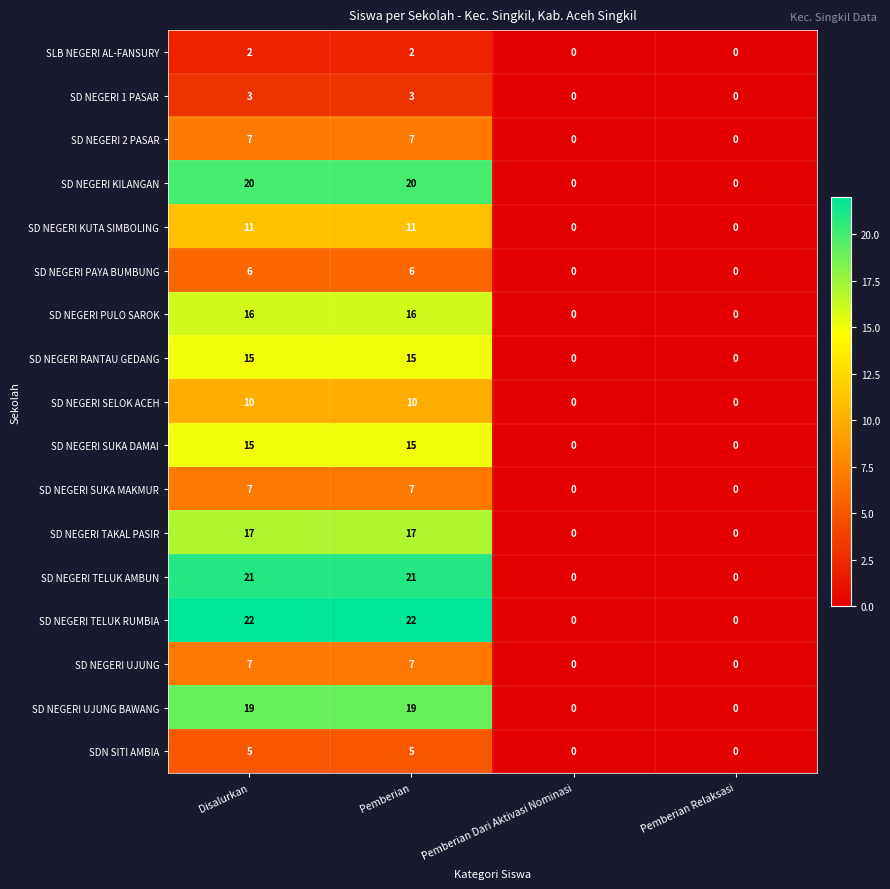

Is the value of SDN SITI AMBIA at Pemberian Dari Aktivasi Nominasi greater than the value of SLB NEGERI AL-FANSURY at Pemberian?

No